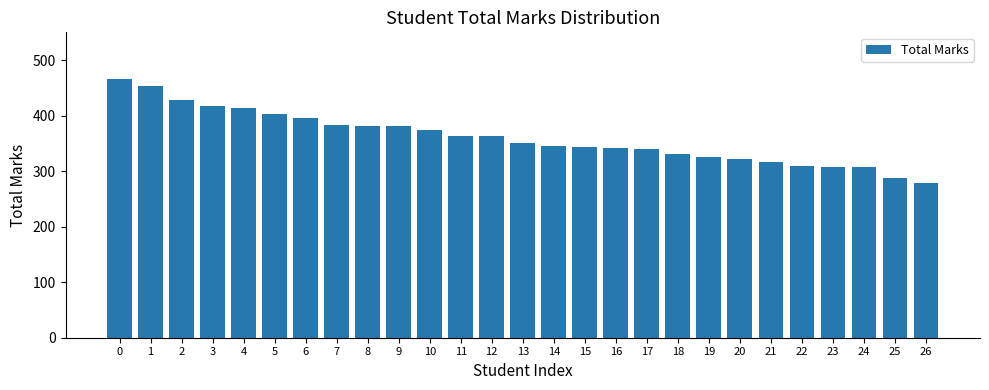

Approximately how many times larger is the value at 15 compared to 4?

0.8